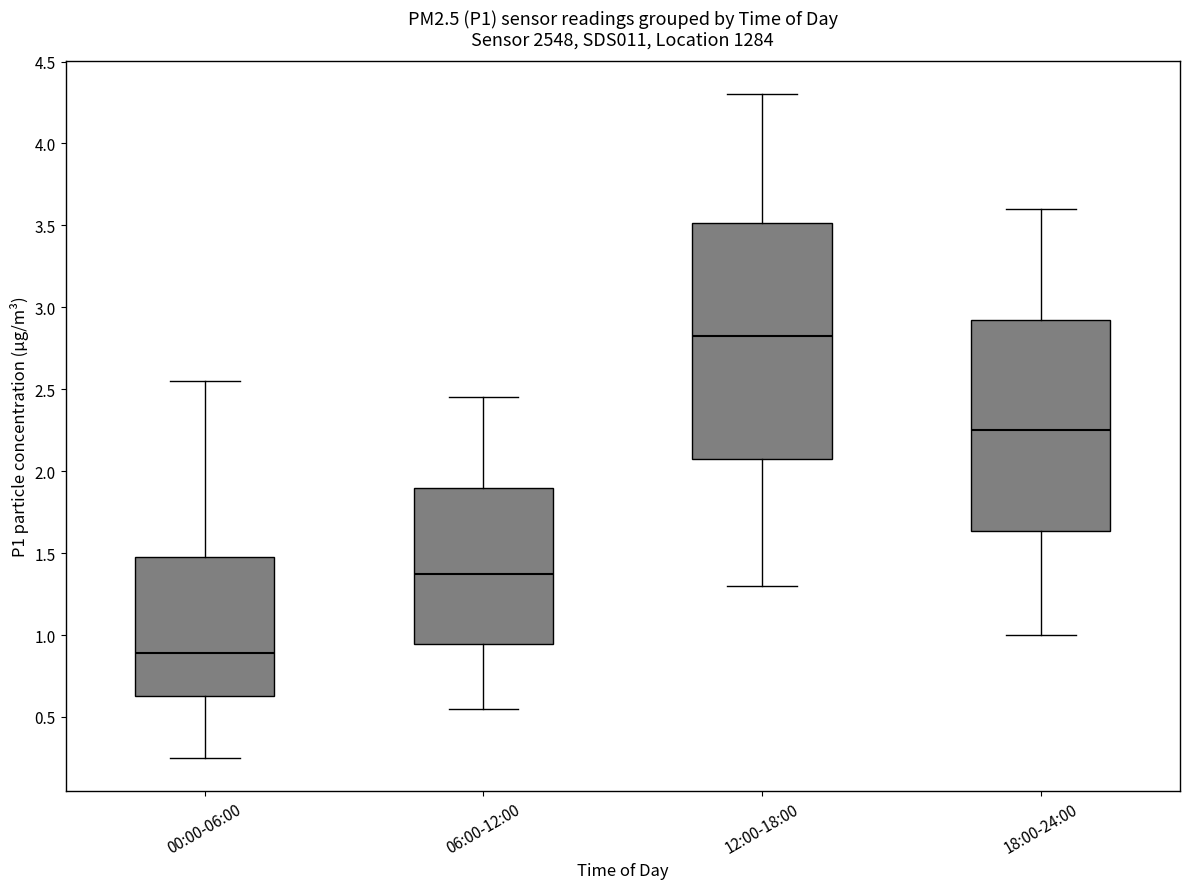

Which box's median line is the lowest?

00:00-06:00